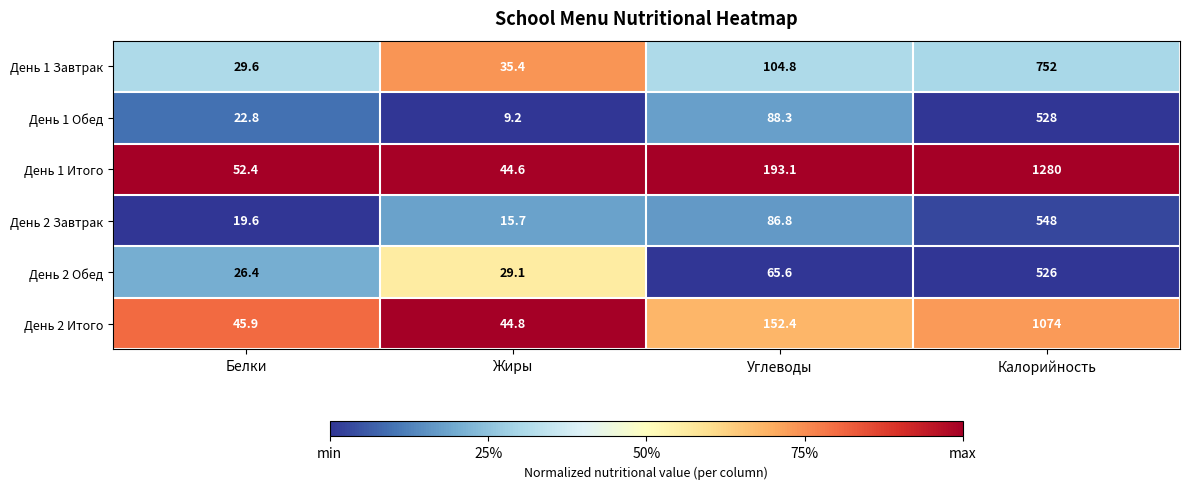

Rank the series at Белки from highest to lowest value.

День 1 Итого, День 2 Итого, День 1 Завтрак, День 2 Обед, День 1 Обед, День 2 Завтрак